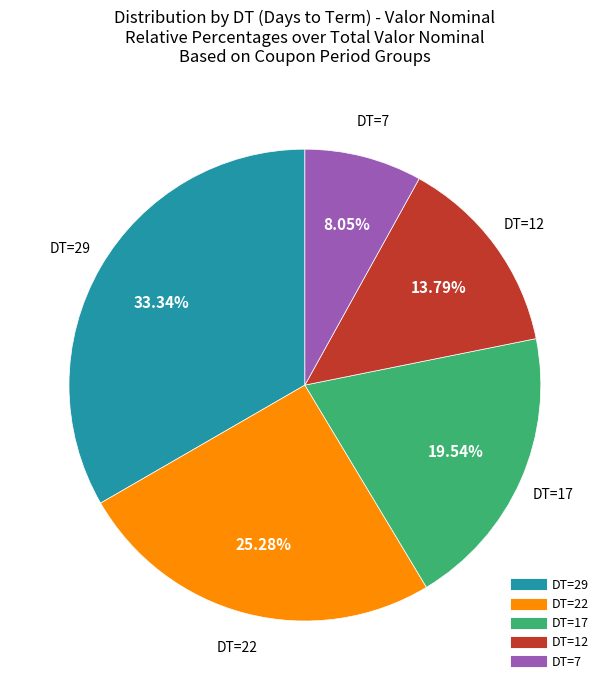

Is there any slice that represents more than half of the pie?

No